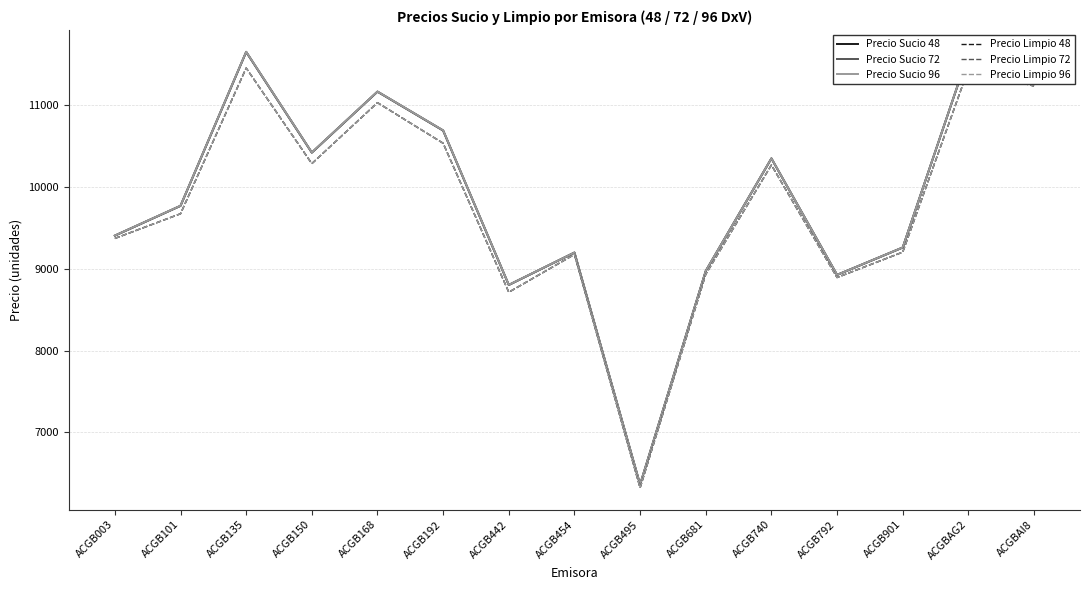

At which label does Precio Sucio 48 first exceed 9765?

ACGB101